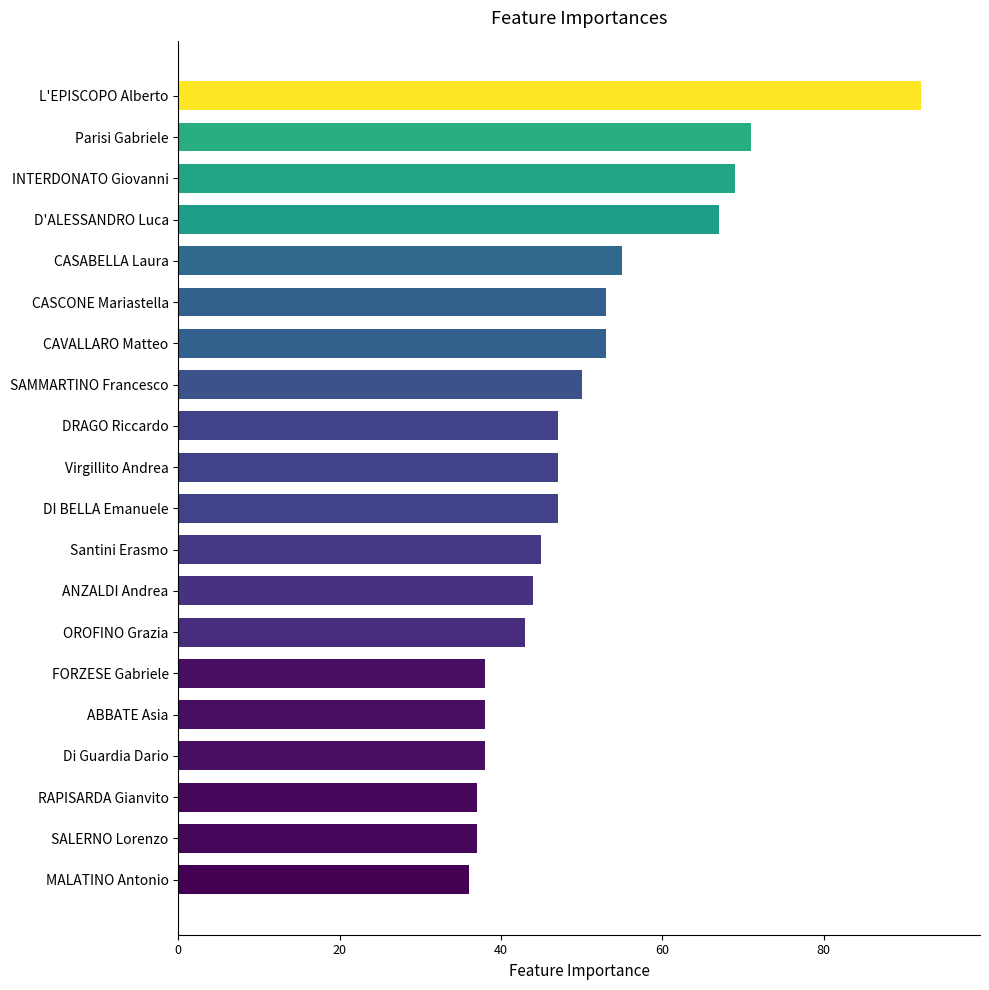

What is the sum of all values?

1007